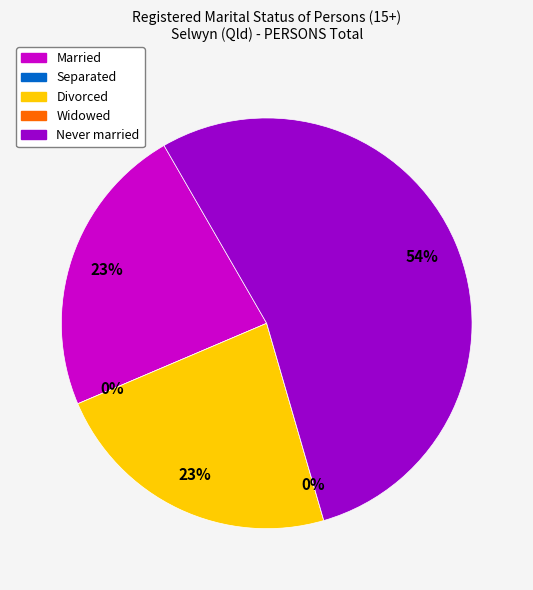

True or false: Separated accounts for 0% of the total.

True